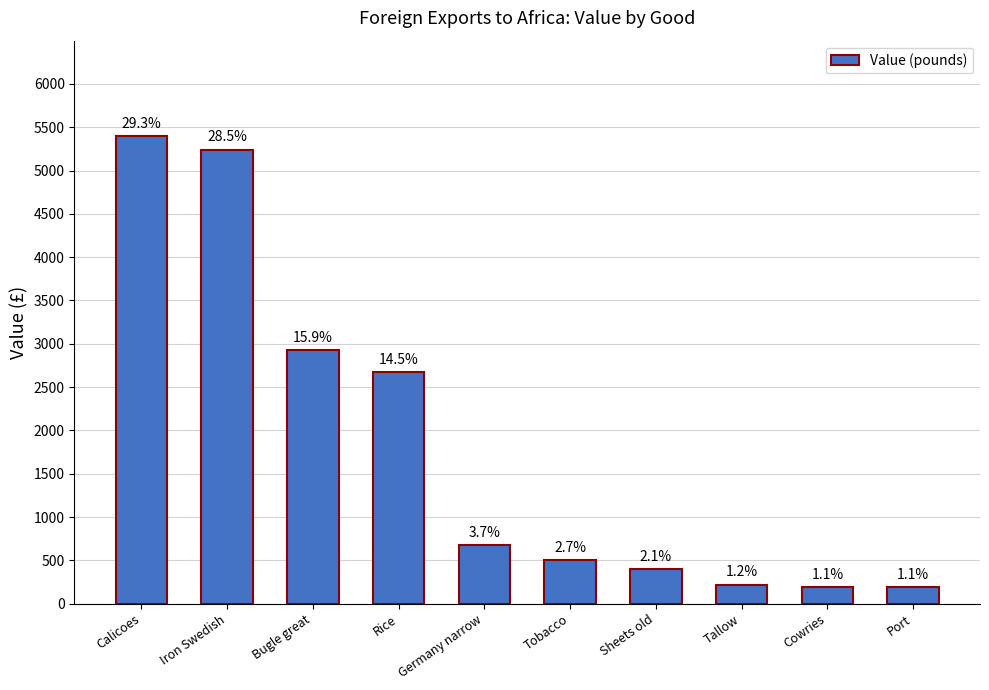

Are the bars horizontal?

No